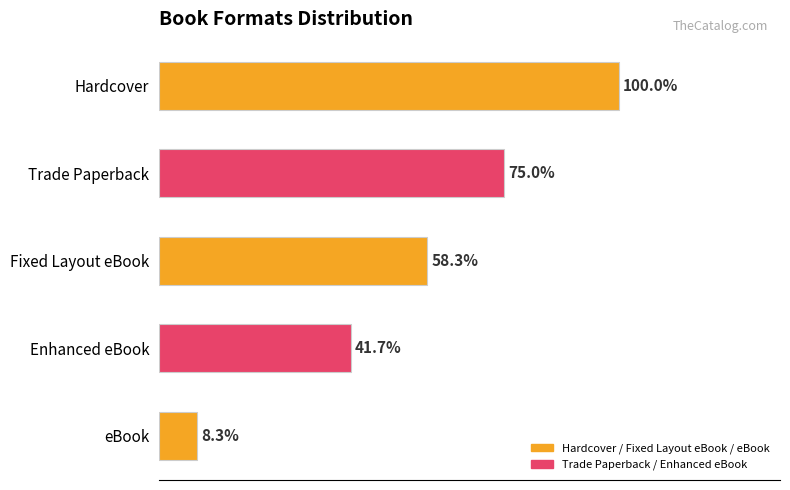

Does the chart contain any negative values?

No